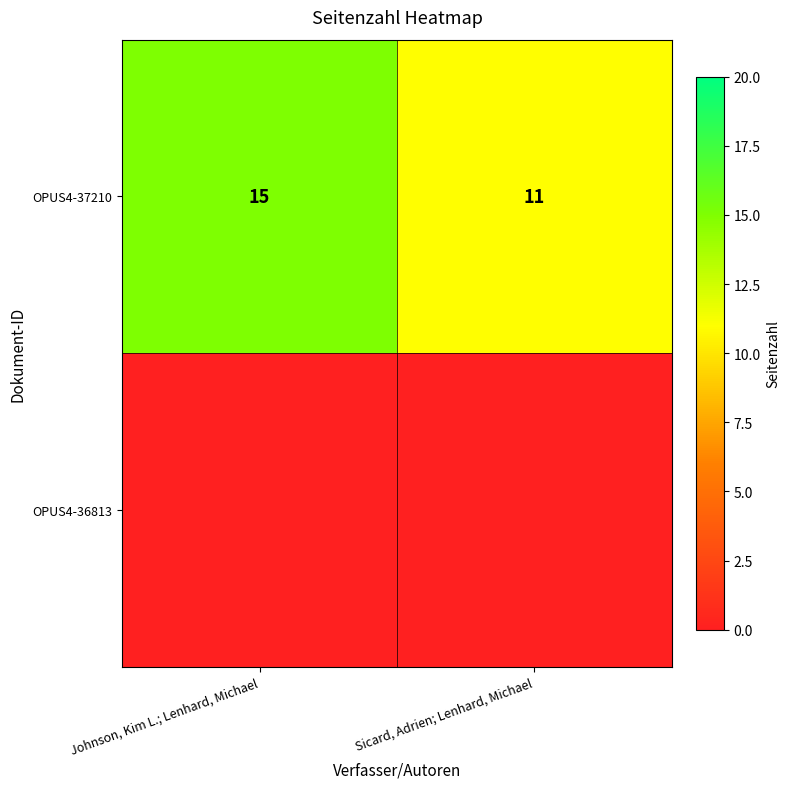

What is the difference between the maximum and minimum values in the OPUS4-37210 series?

4